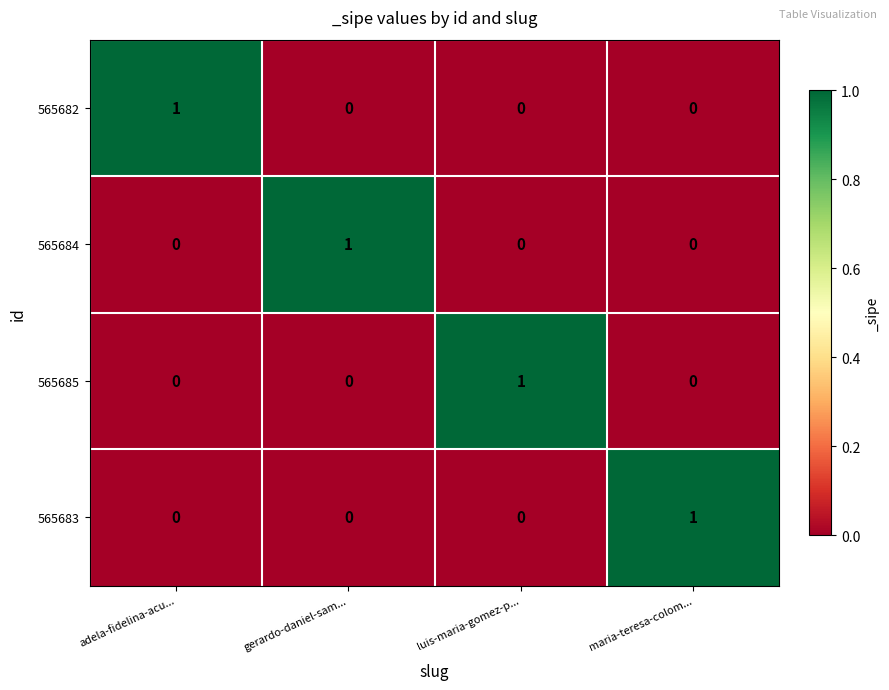

At how many categories does at least one series exceed 0?

4